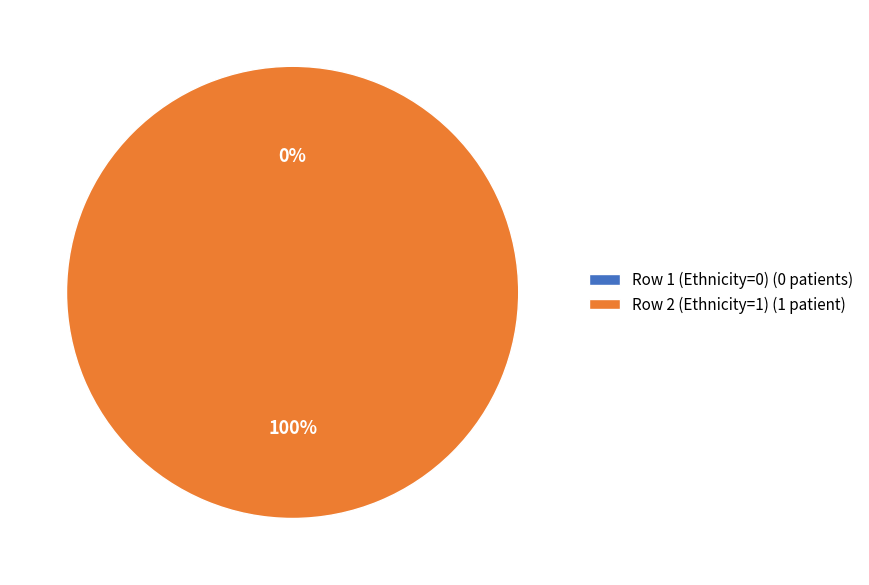

True or false: Row 2 (Ethnicity=1) accounts for 100% of the total.

True